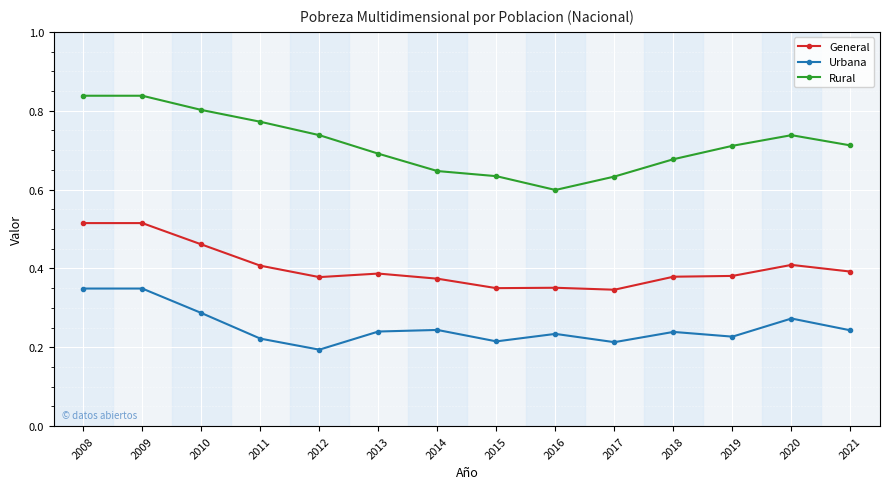

At which category does Rural reach its first local valley?

2016